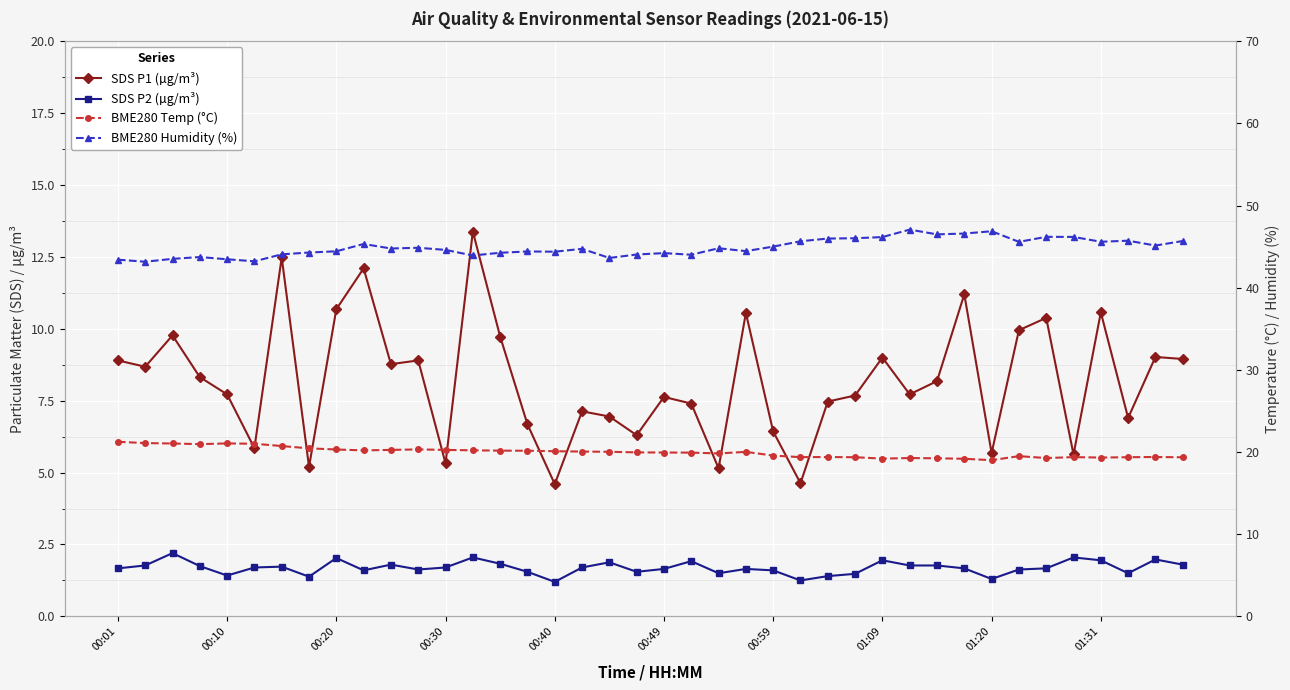

At how many categories does at least one series exceed 38?

40